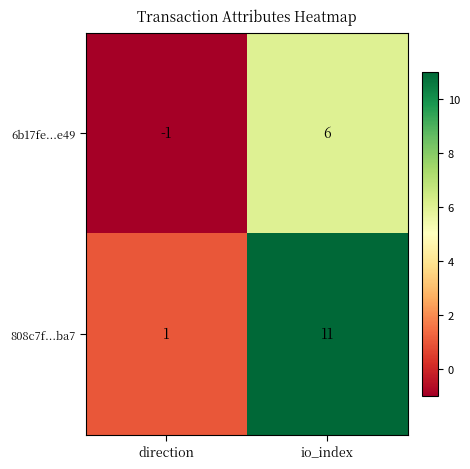

Rank the series by their maximum value, from highest to lowest.

808c7f...ba7, 6b17fe...e49